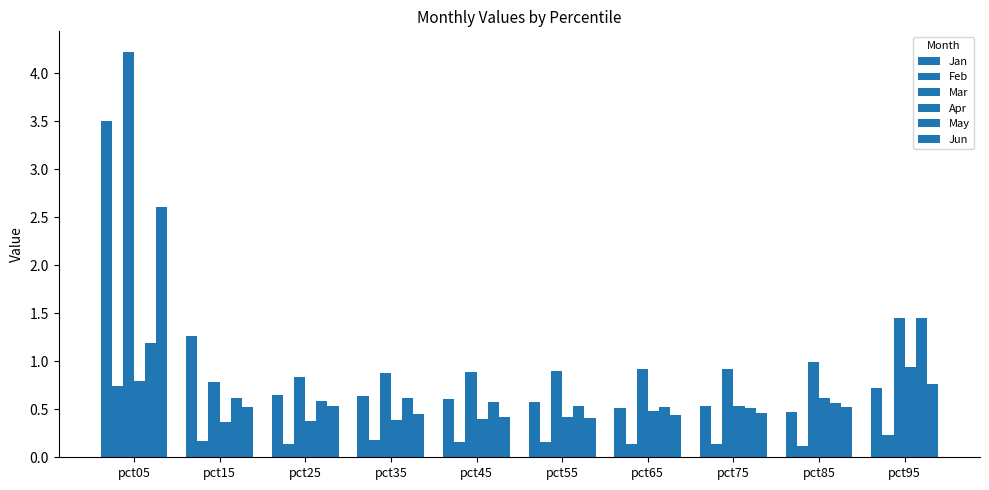

How many bars are there in each group?

6